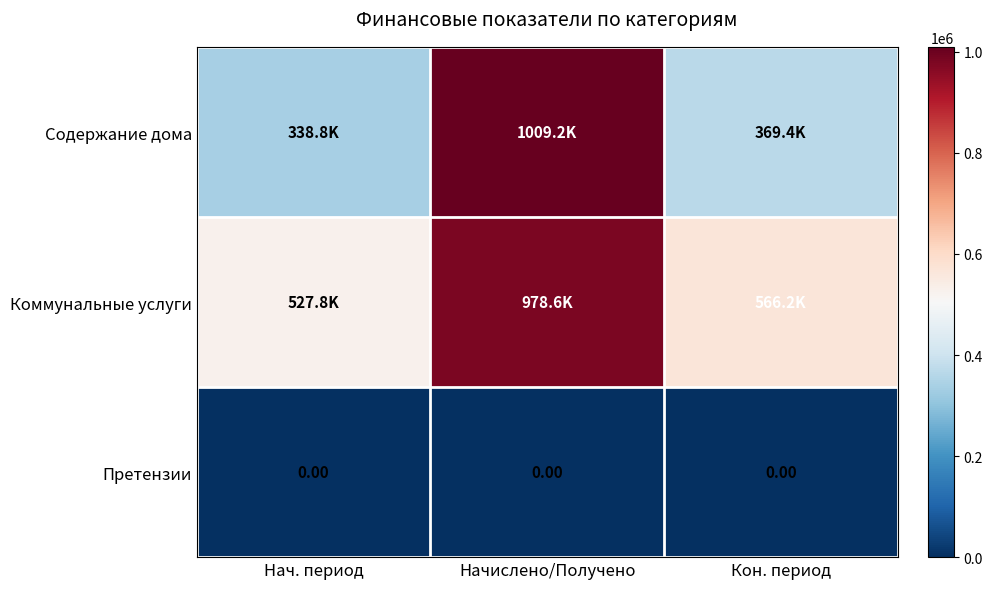

Between Кон. период and Начислено/Получено, which is larger?

Начислено/Получено